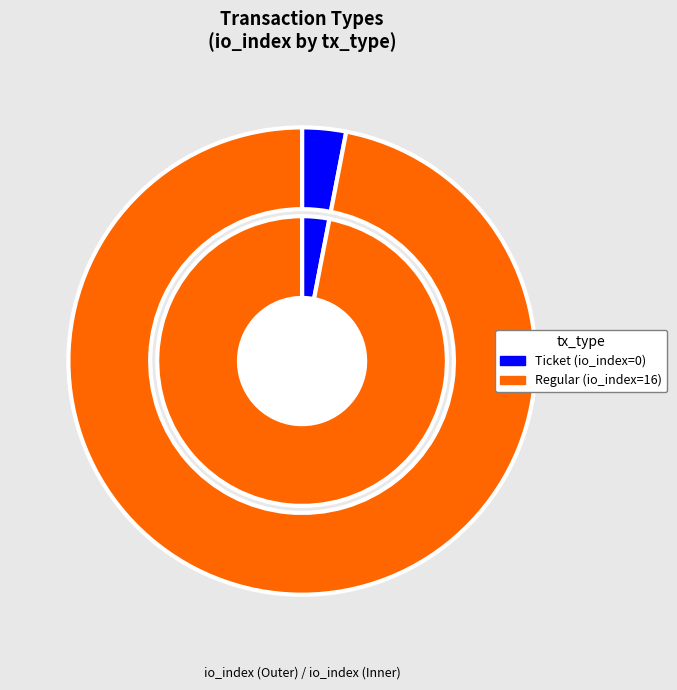

Which slice represents more than half of the pie?

Regular